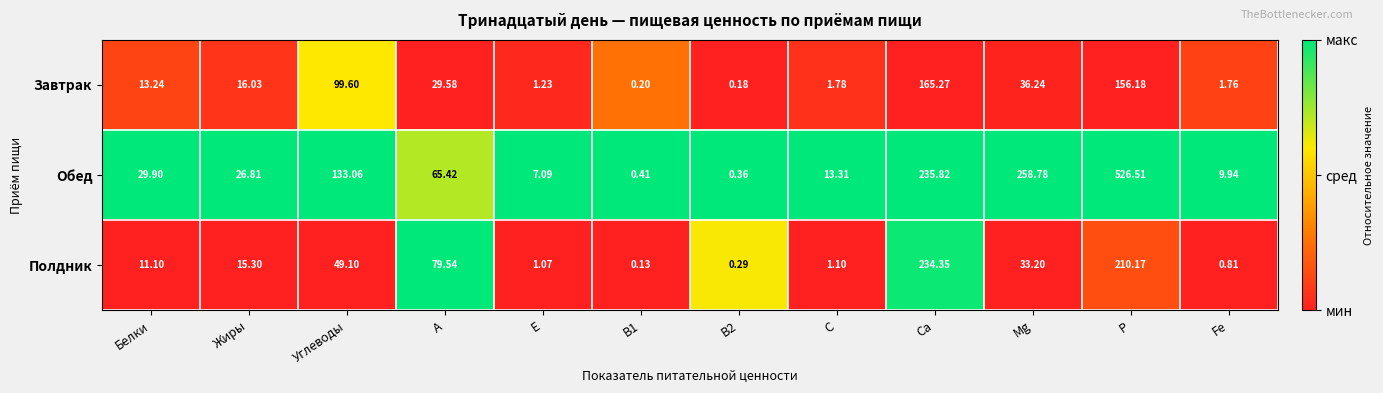

Which series has the largest range (max minus min)?

Обед